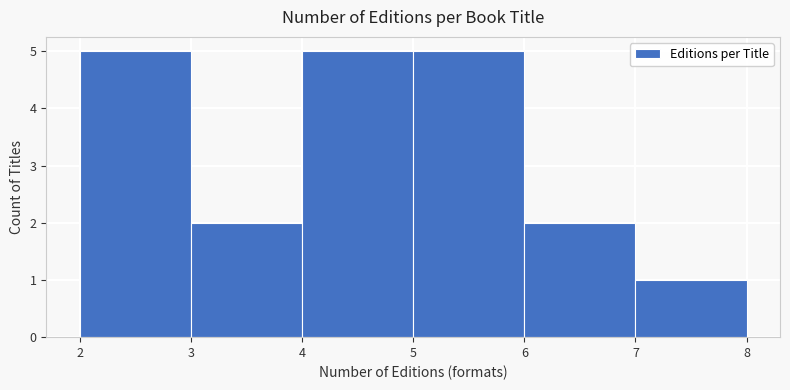

How tall is the bar that spans 3 to 4 on the x-axis? The values are not printed on the chart, so give them approximately, as read against the axis.

2